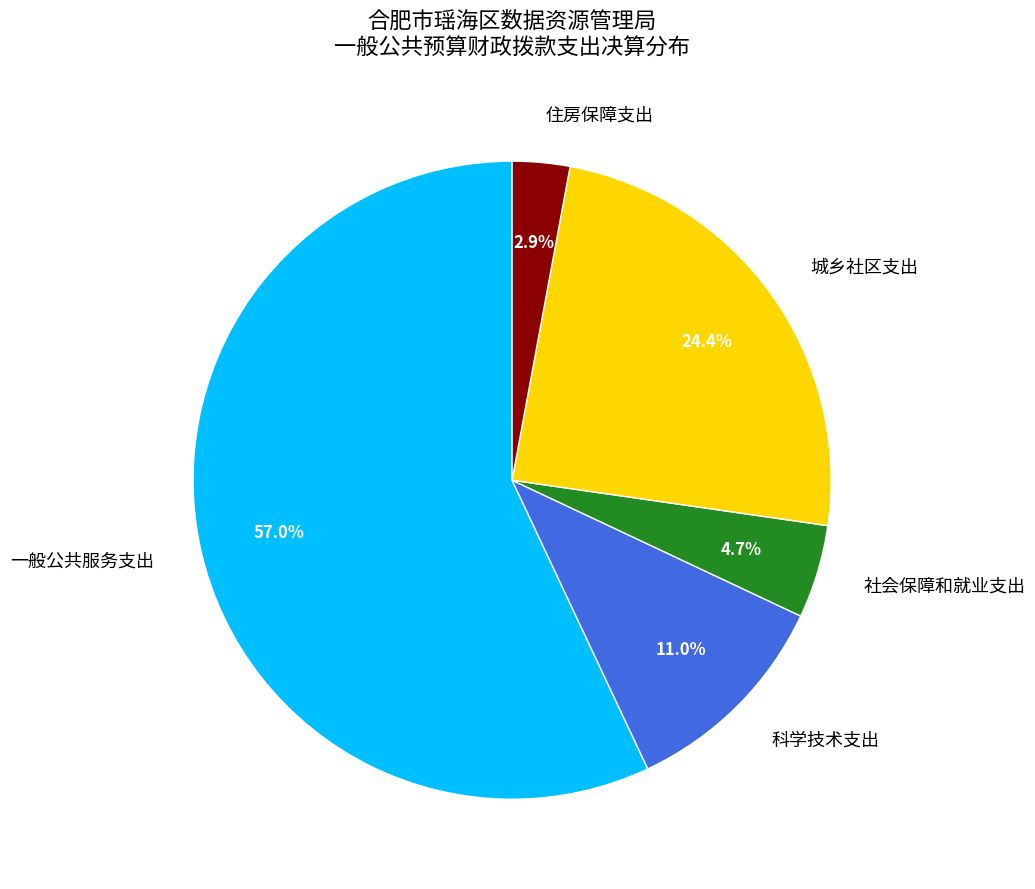

To the nearest percent, what is the difference between the largest and smallest slice percentages?

54%